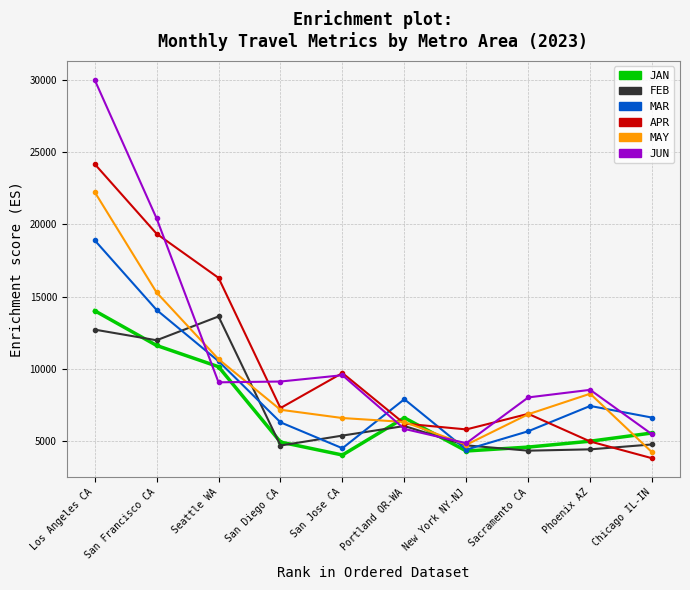

In JUN, how many points are lower than both neighbors (excluding endpoints)?

2